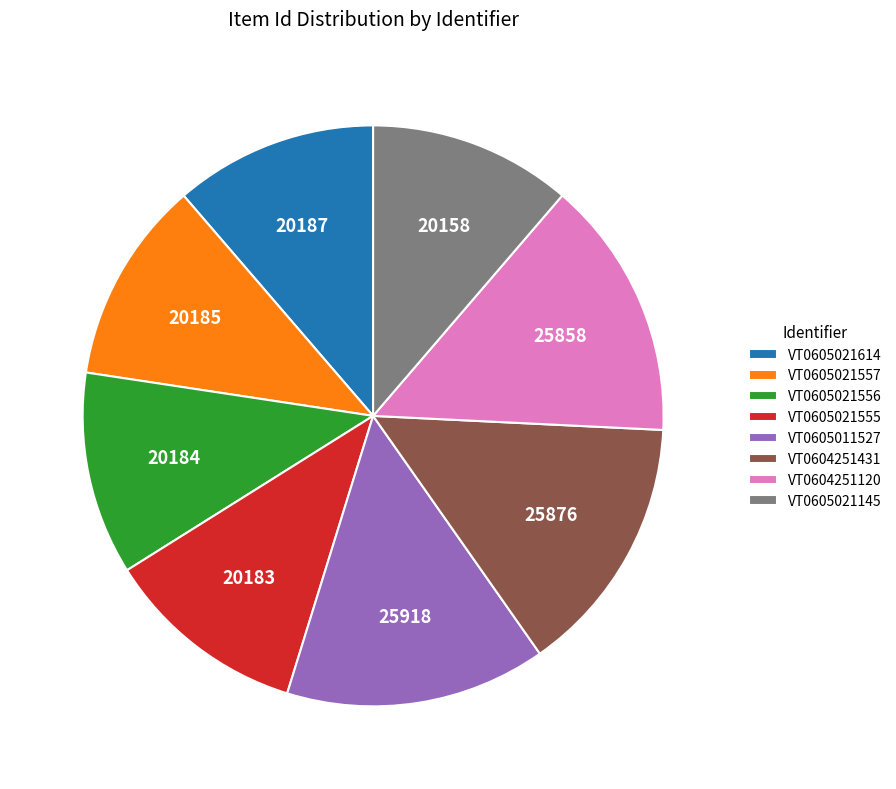

What is the ratio of the value at VT0604251120 to the value at VT0604251431?

1.0